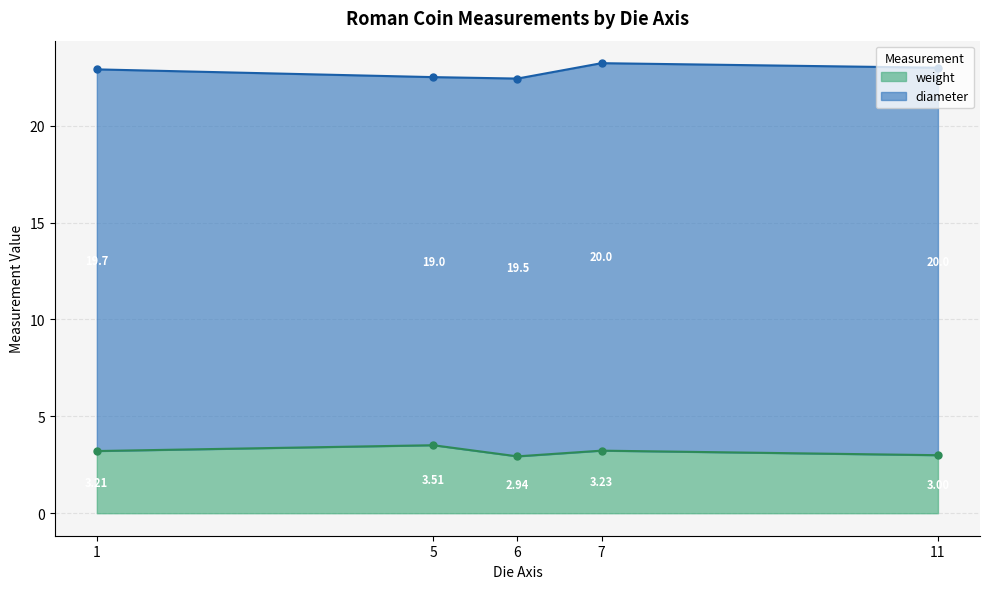

Which series has the widest spread of values?

diameter